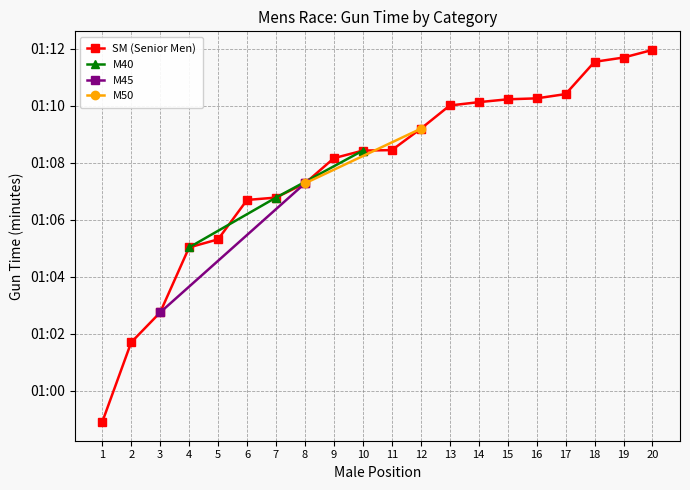

The value of M50 at 60 is 1. True or false?

False